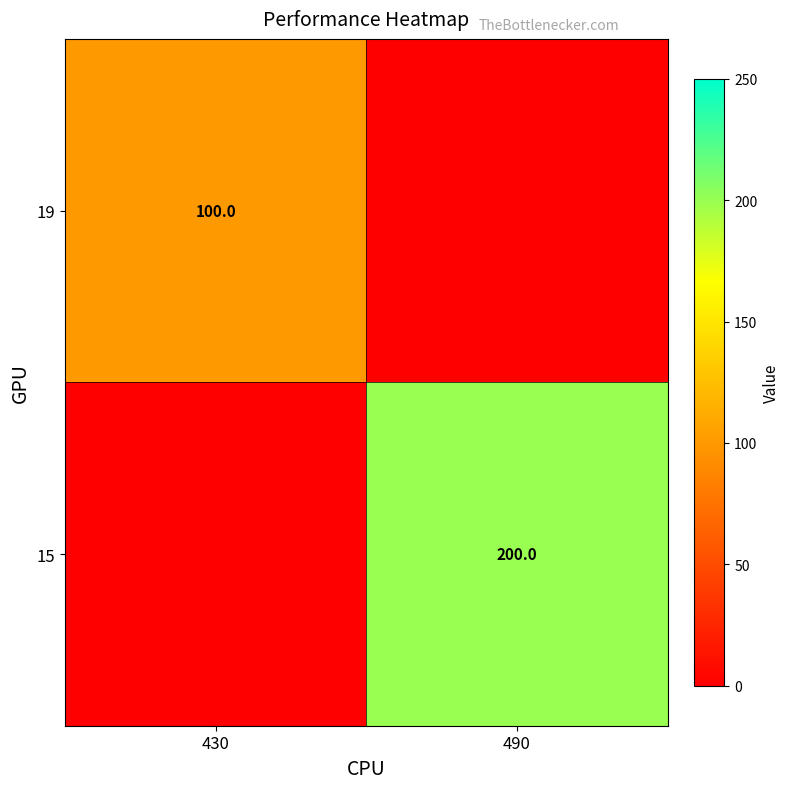

At which category is the sum across all series the highest?

490